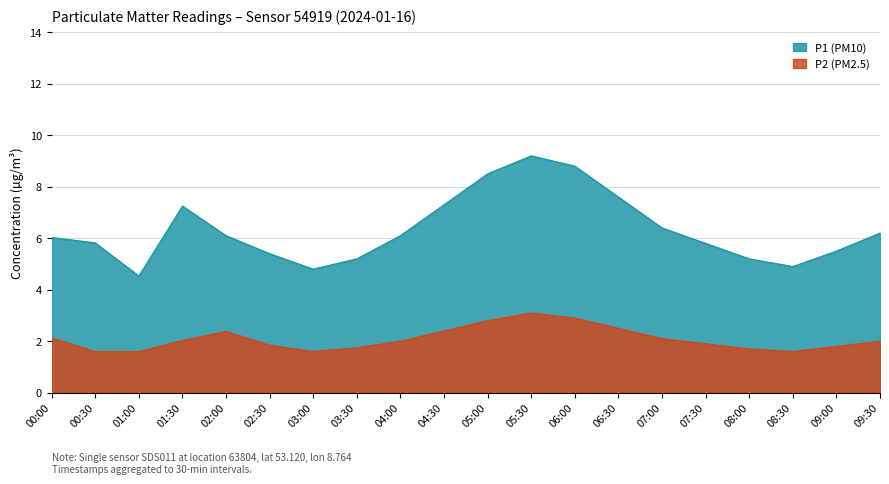

Where is the first local minimum for P2?

03:00